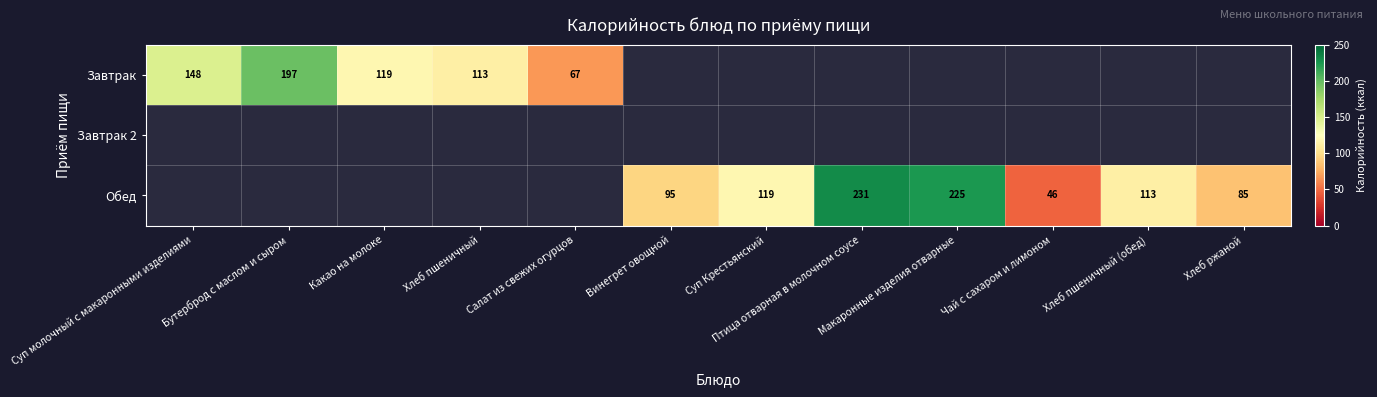

Is it true that Обед equals 26 at Хлеб ржаной?

False